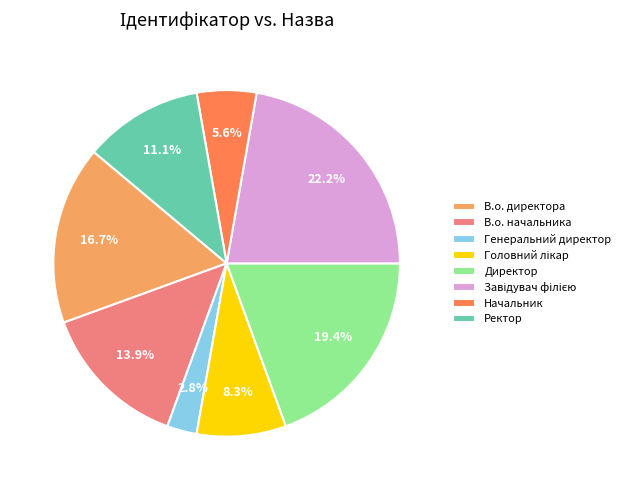

To the nearest percent, what is the difference between the В.о. начальника and Директор slice percentages?

6%